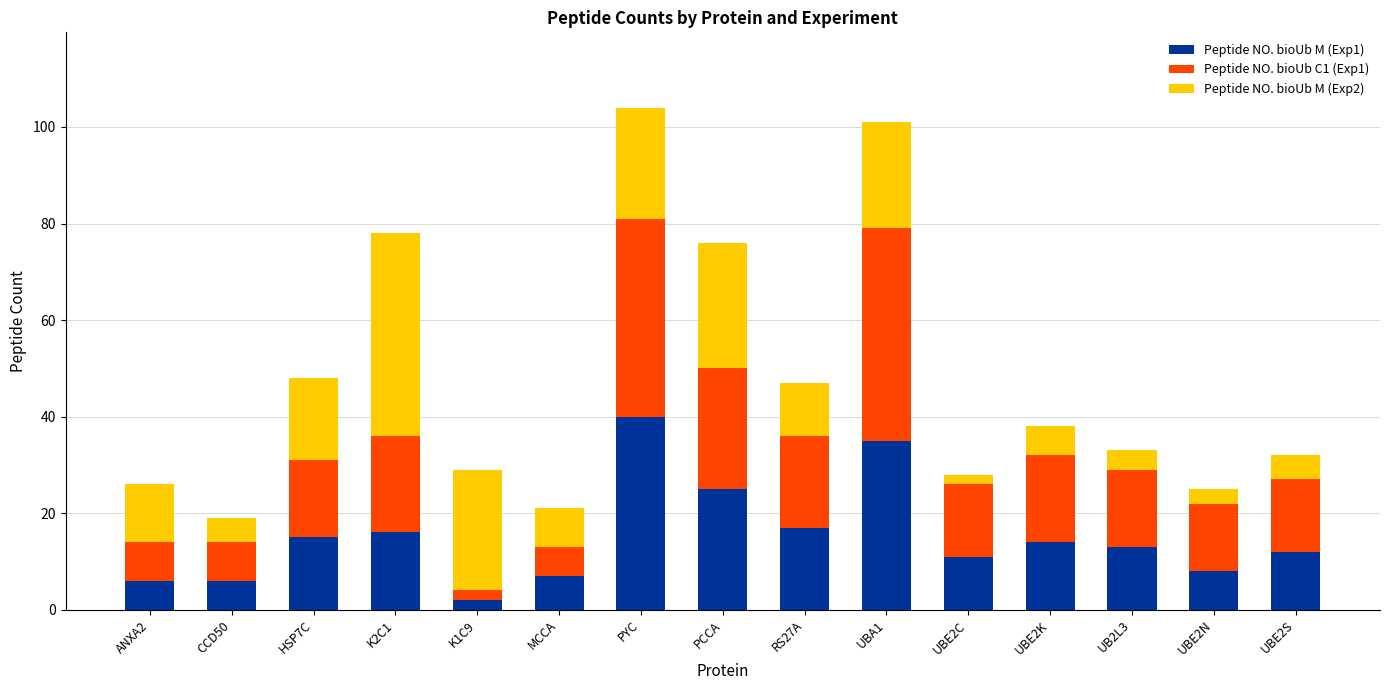

At which label does Peptide NO. bioUb M (Exp1) reach its minimum?

K1C9